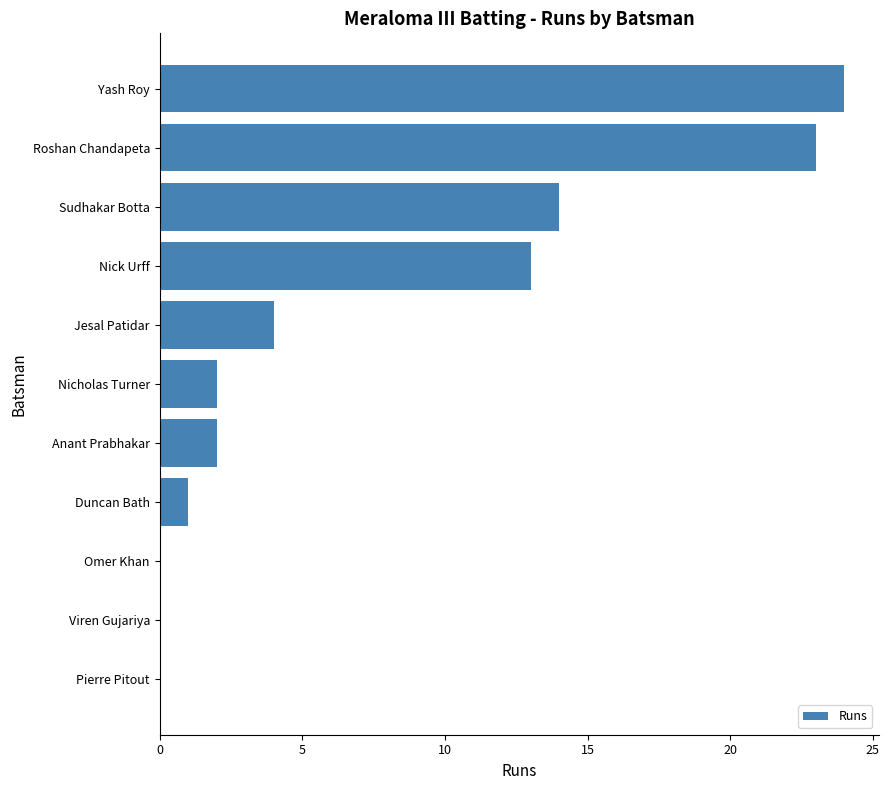

Between Nicholas Turner and Yash Roy, which is larger?

Yash Roy